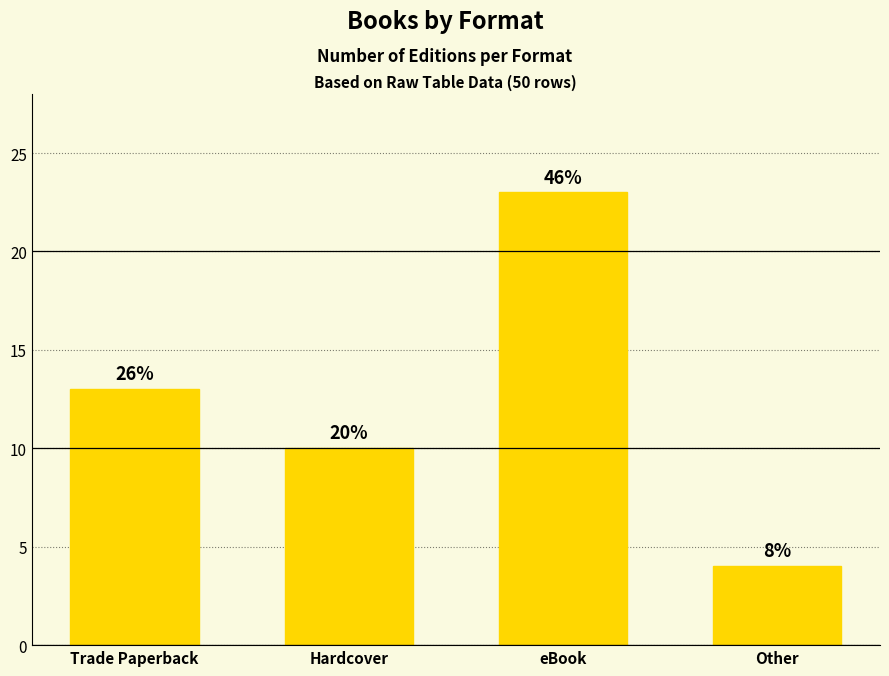

Does the chart contain any negative values?

No